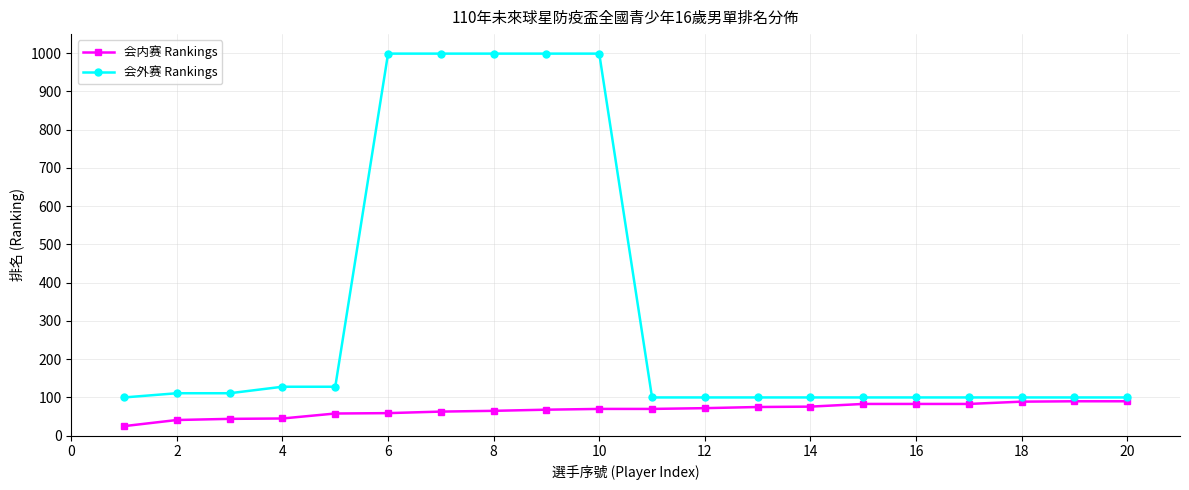

Rank the series by their average value, from lowest to highest.

会内赛 Rankings, 会外赛 Rankings